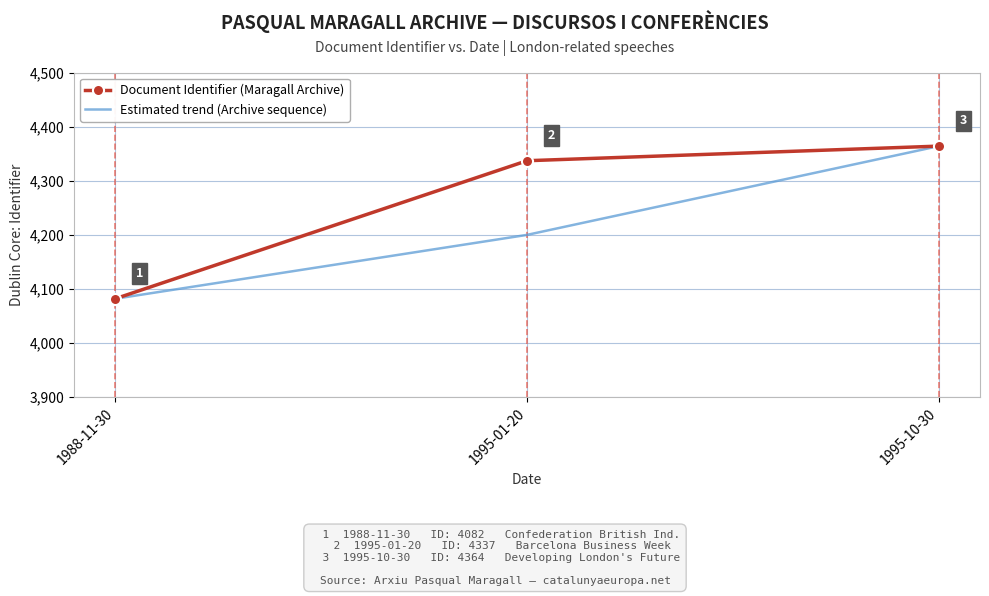

Count the number of categories in the chart.

3